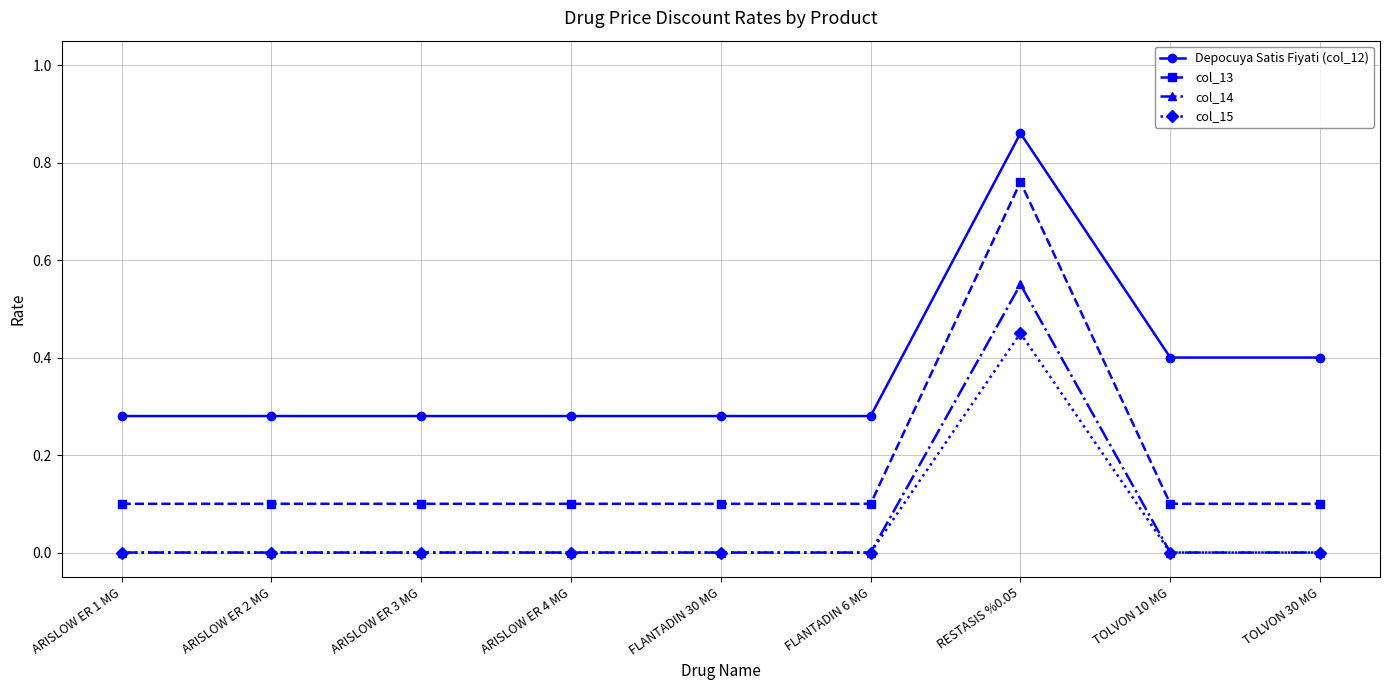

What are all the series names shown in the legend?

Depocuya Satis Fiyati (col_12), col_13, col_14, col_15